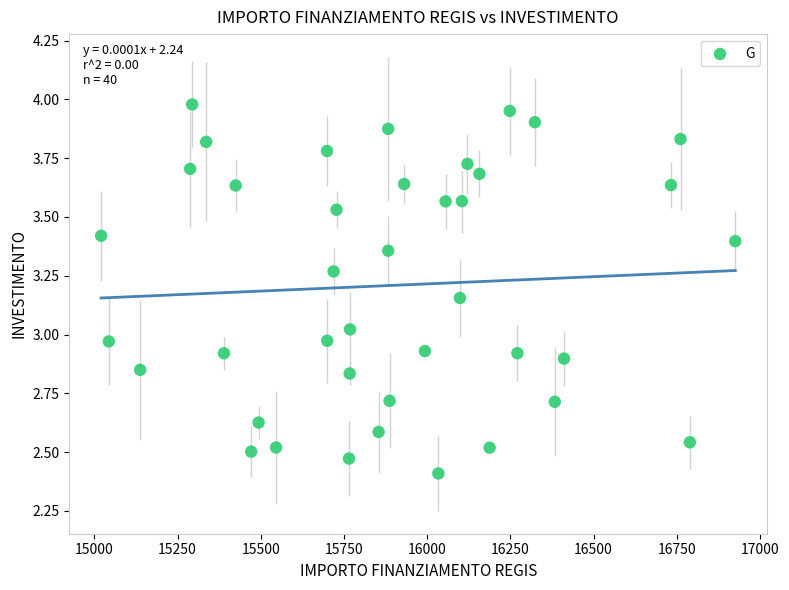

What is the range of Y values (max minus min)?

1.6